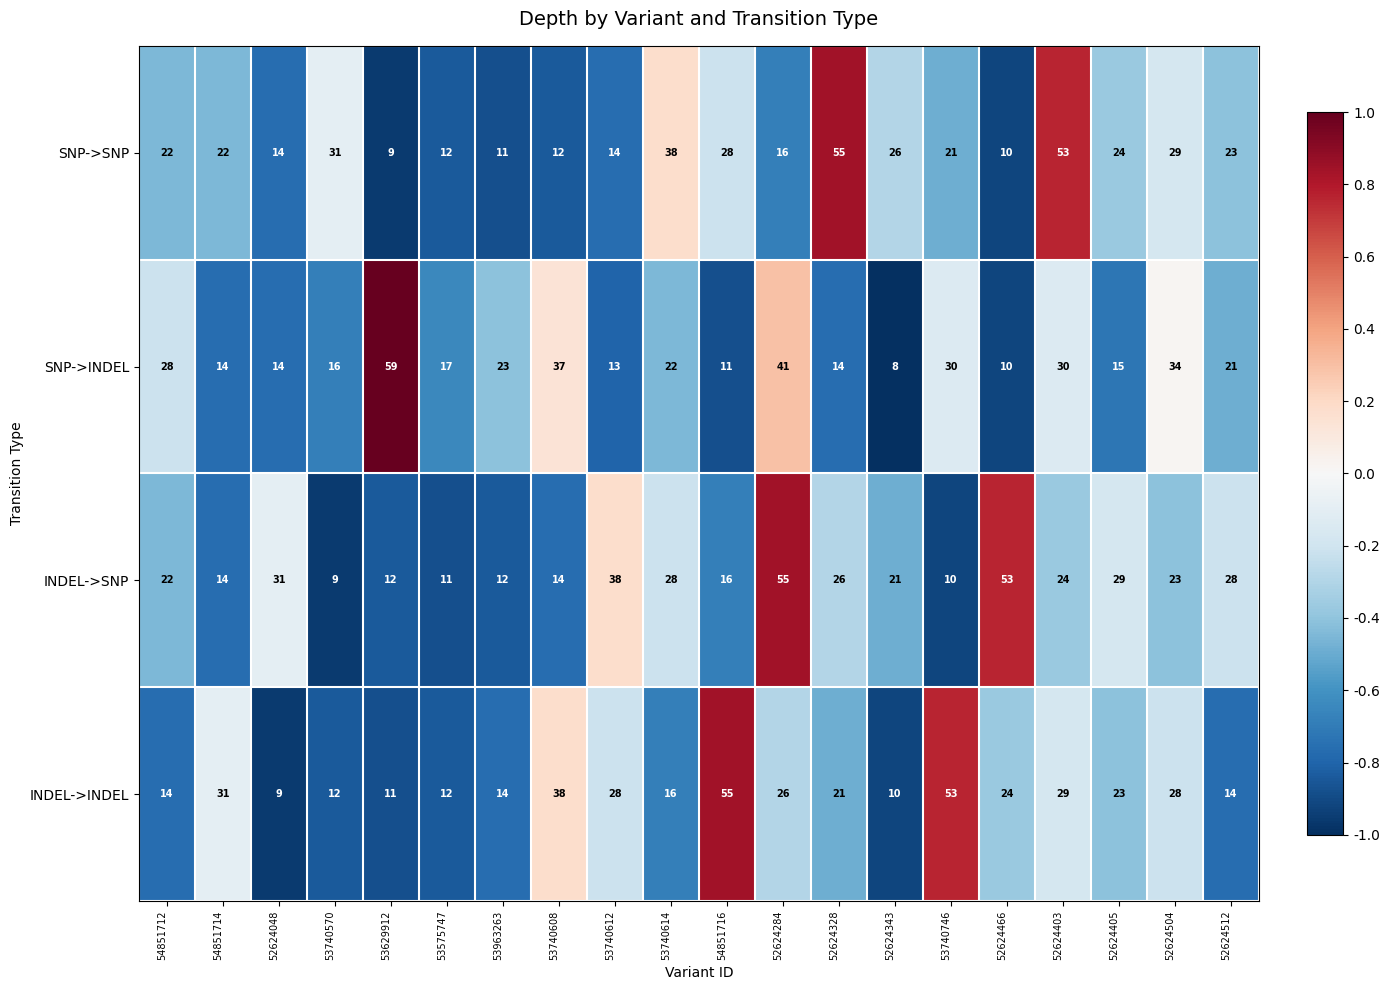

What is the sum of all INDEL->SNP values?

476